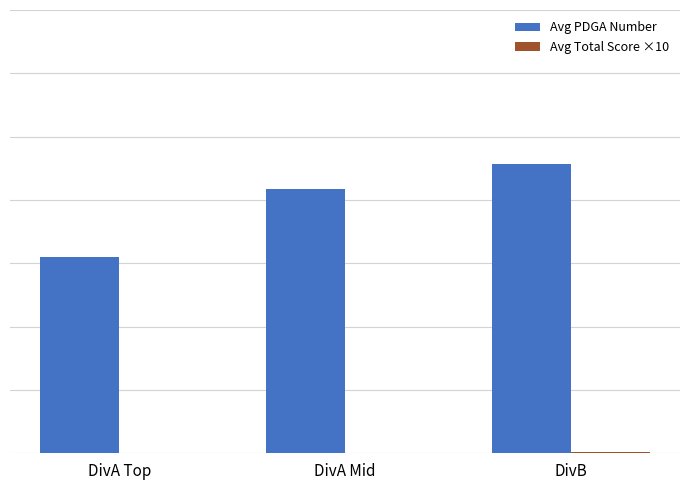

True or false: Avg PDGA Number has a value of 228400 at DivB.

True